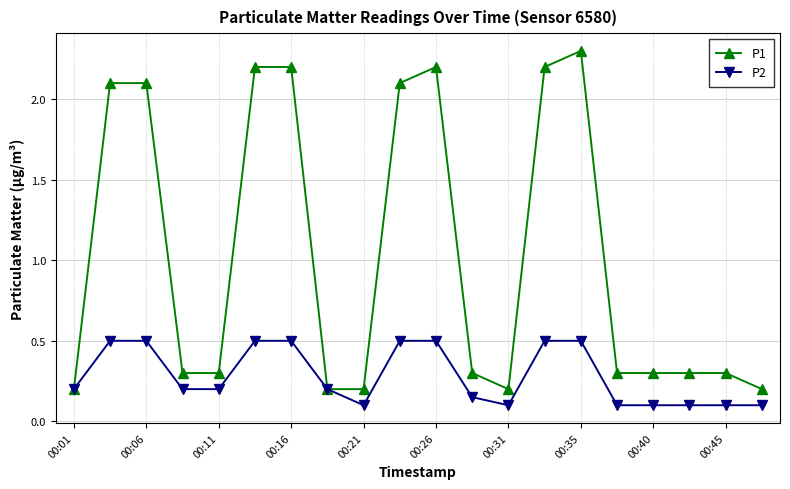

What is the difference between the second highest and second lowest values in the P2 series?

0.4